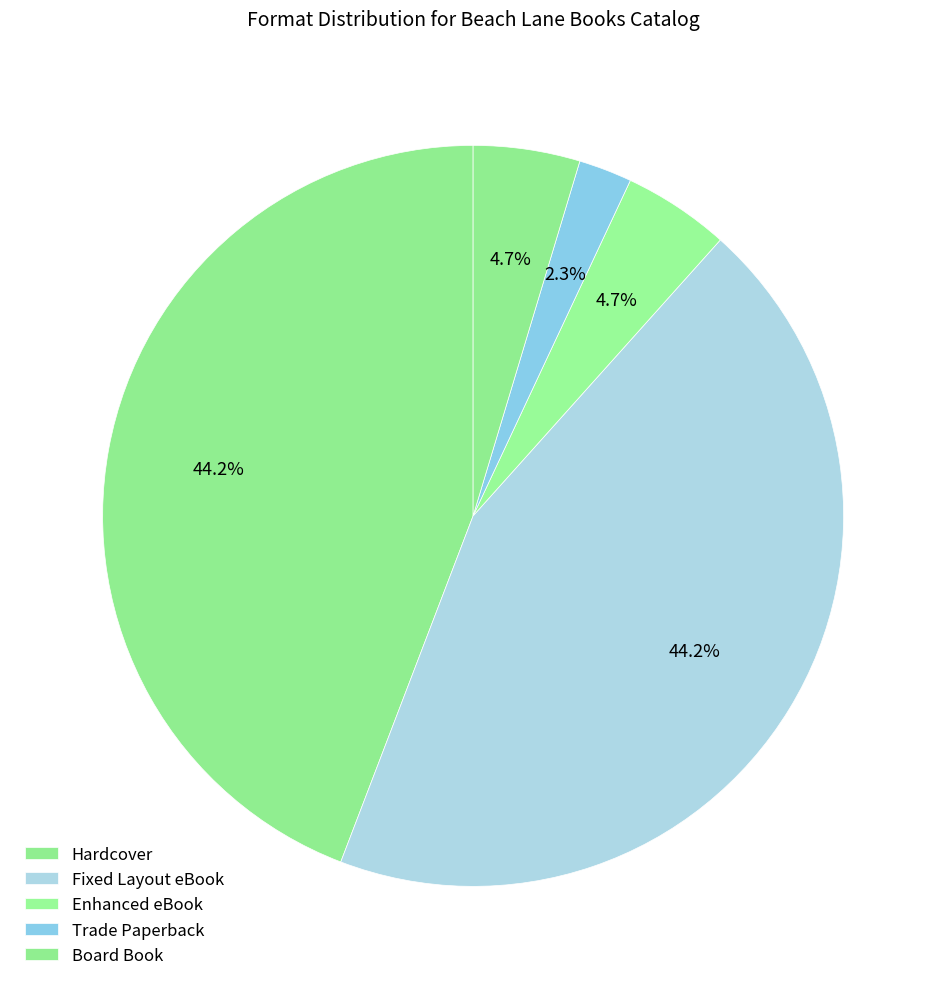

How many slices are in this pie chart?

5